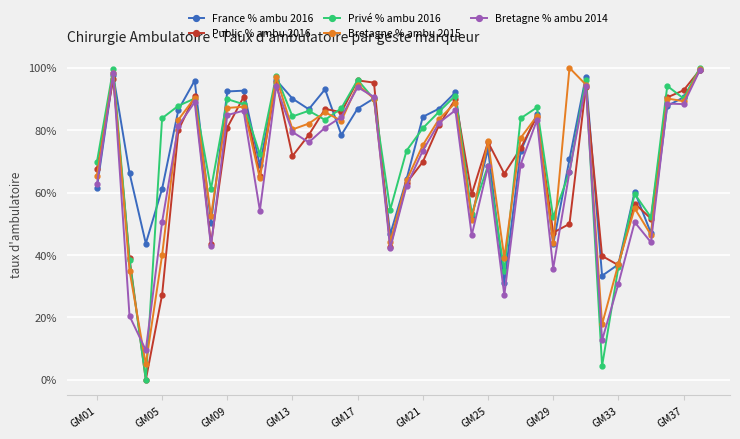

What are all the series names shown in the legend?

France % ambu 2016, Public % ambu 2016, Privé % ambu 2016, Bretagne % ambu 2015, Bretagne % ambu 2014